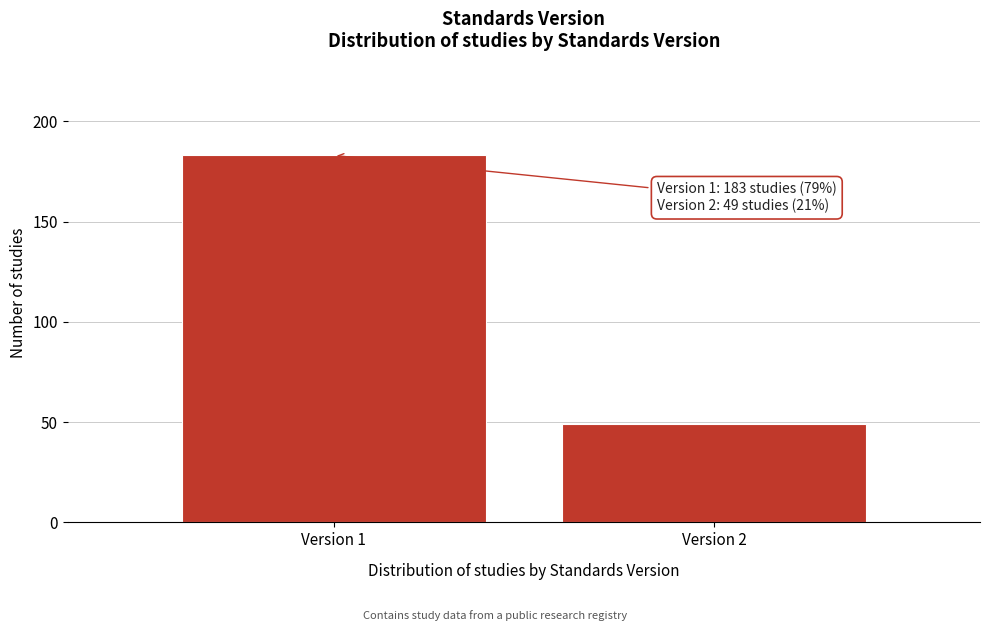

Reading left to right, extract all data points from this chart.

183	49